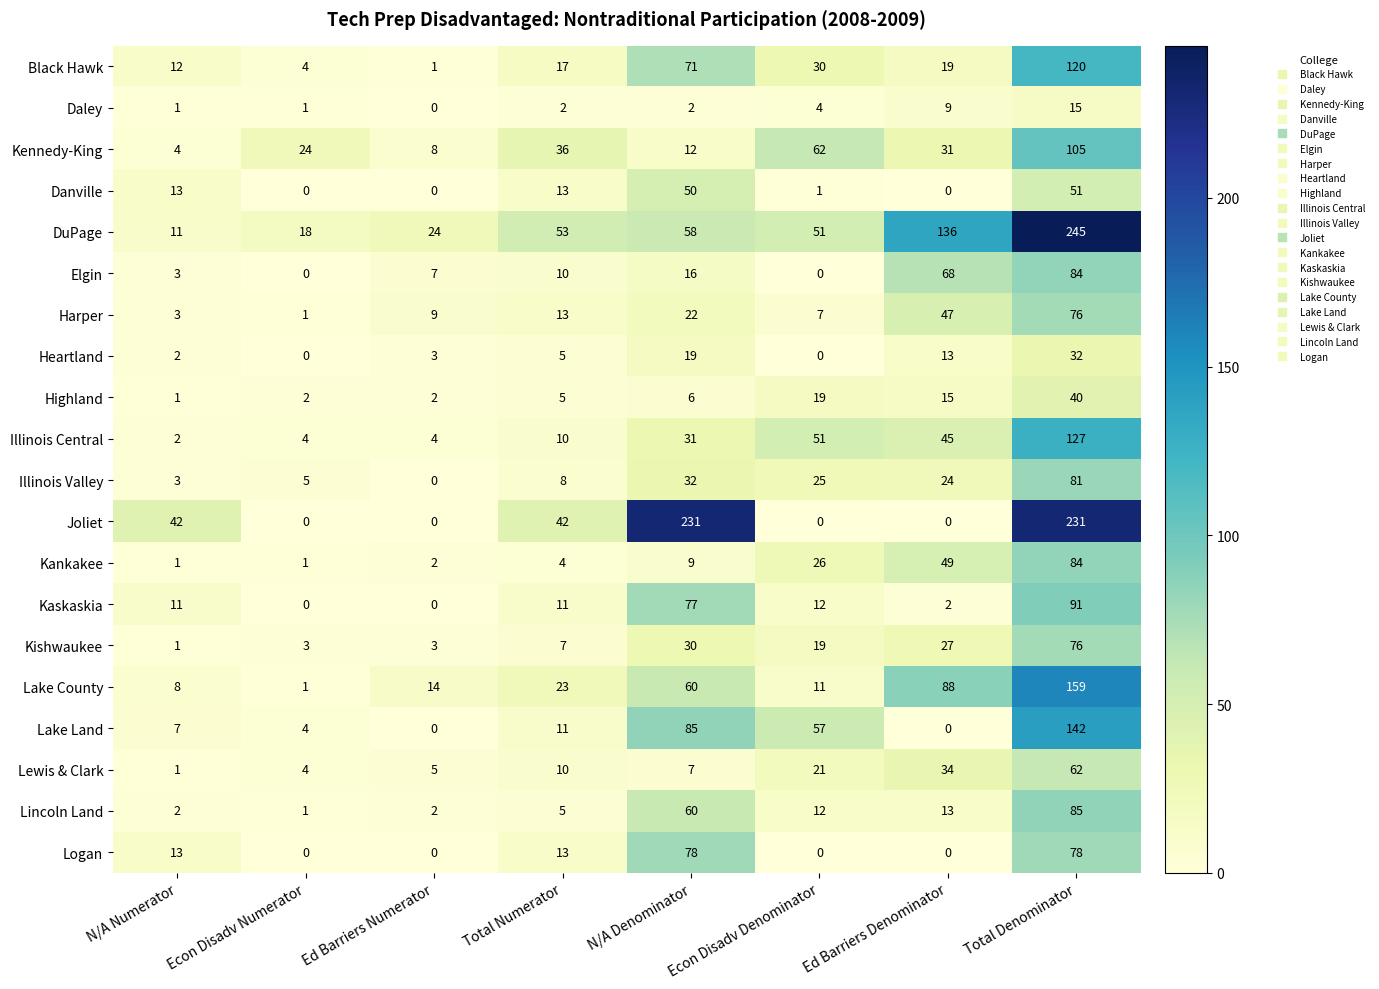

What is the maximum value for Heartland?

32